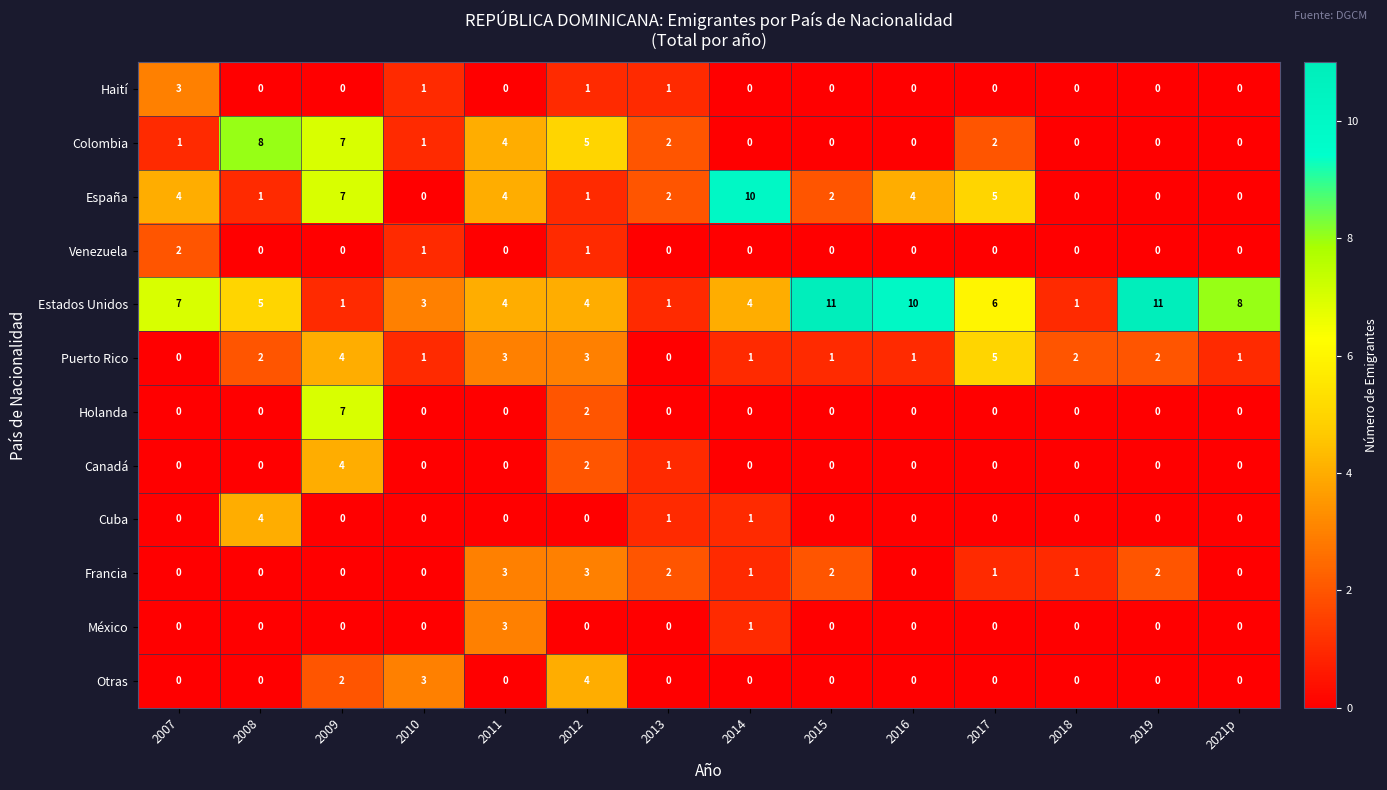

How many Haití values are between 0 and 1?

13